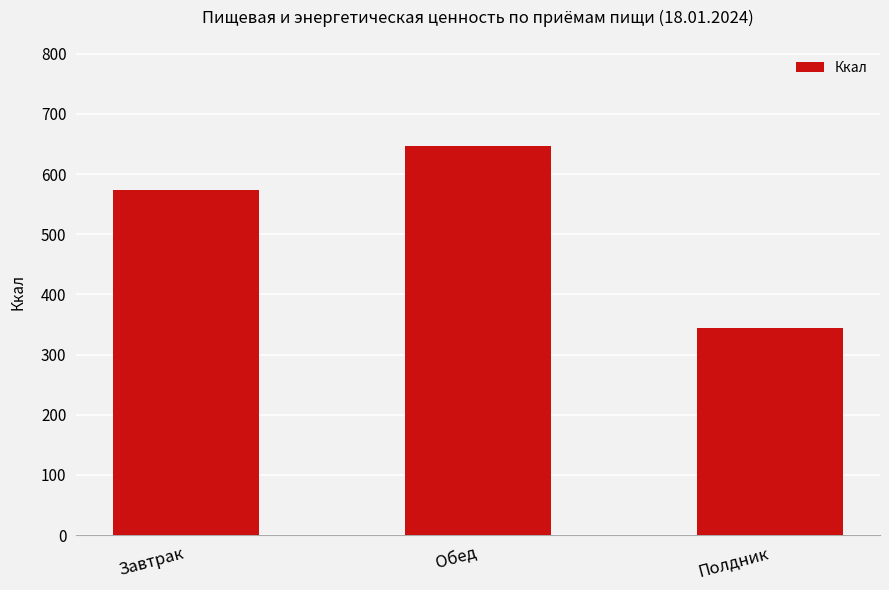

What is the difference between the maximum and second lowest values?

73.6